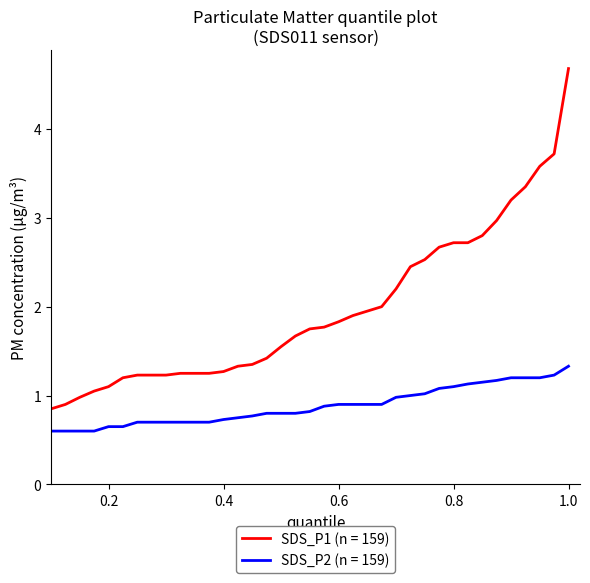

Is this an area chart (filled region under the line)?

No